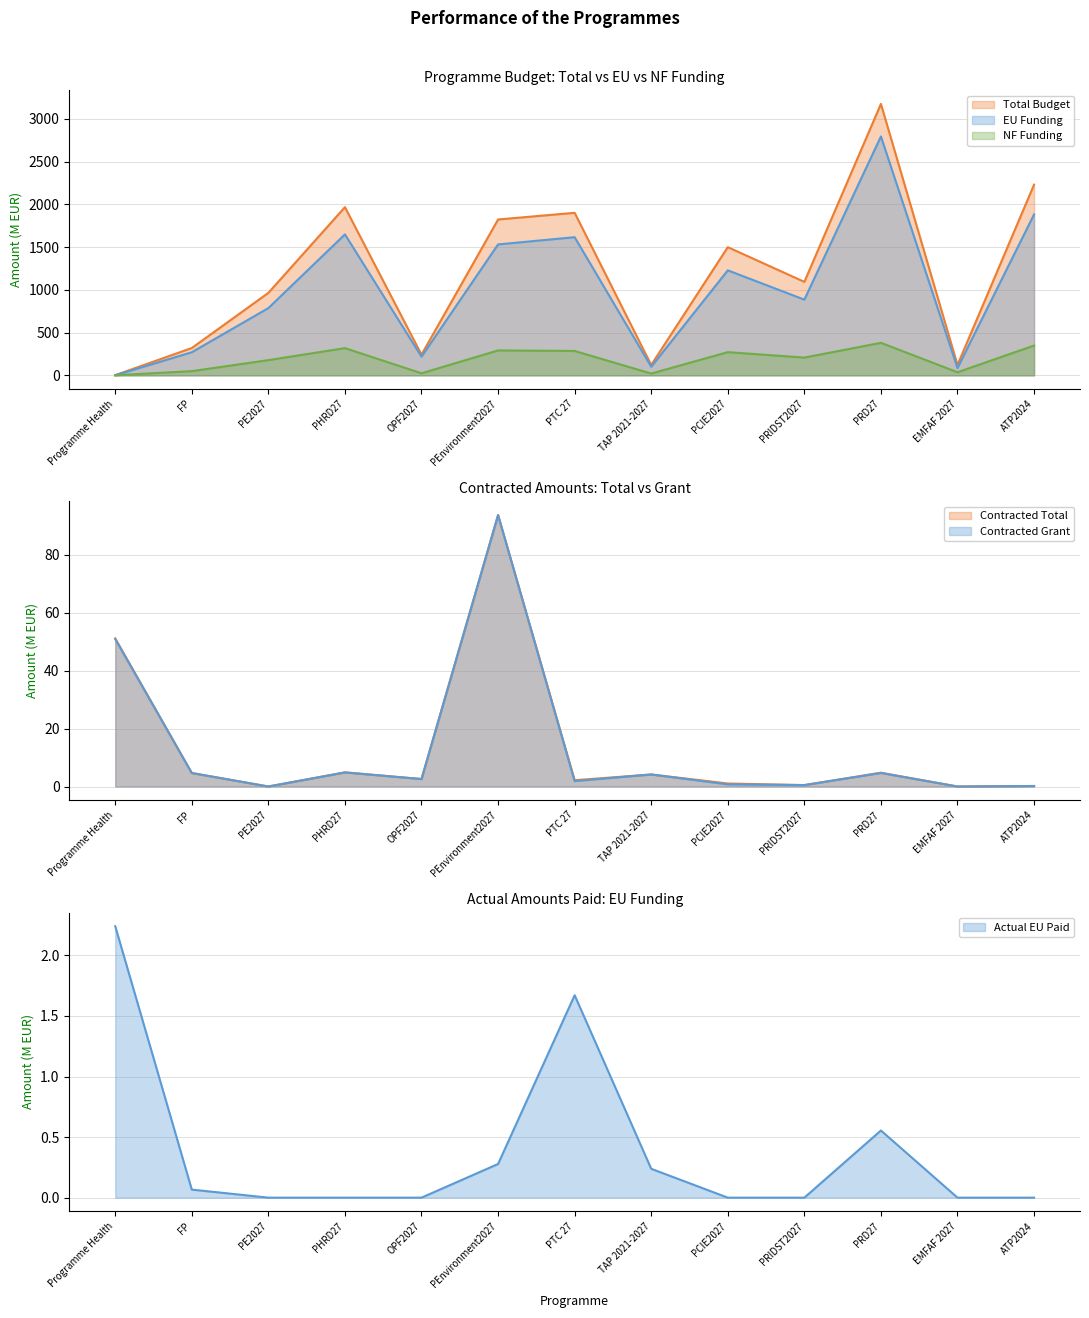

After their last crossing, which series has the higher values: NF Funding or Contracted Total?

NF Funding